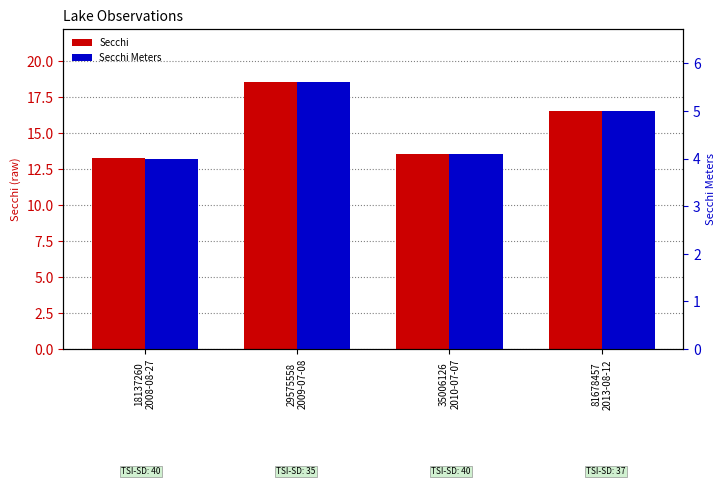

Does the chart contain stacked bars?

No